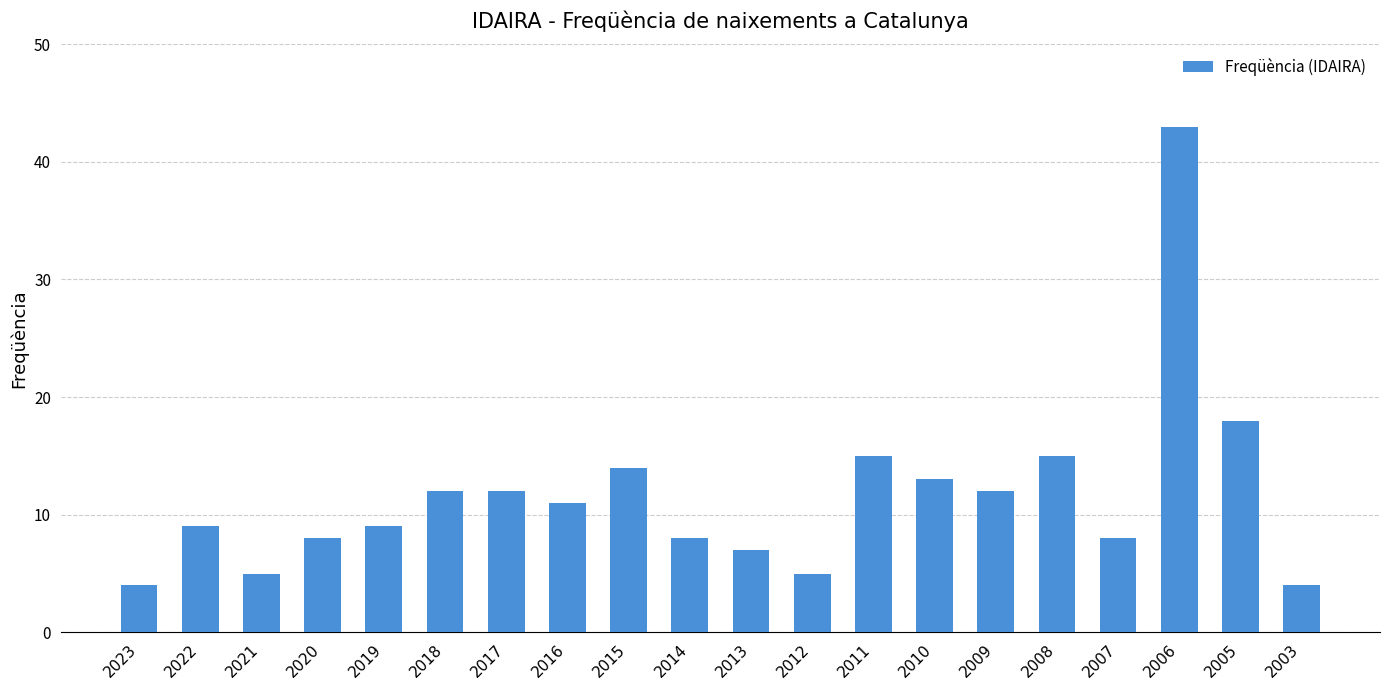

The chart shows a value of 43 at 2006. True or false?

True